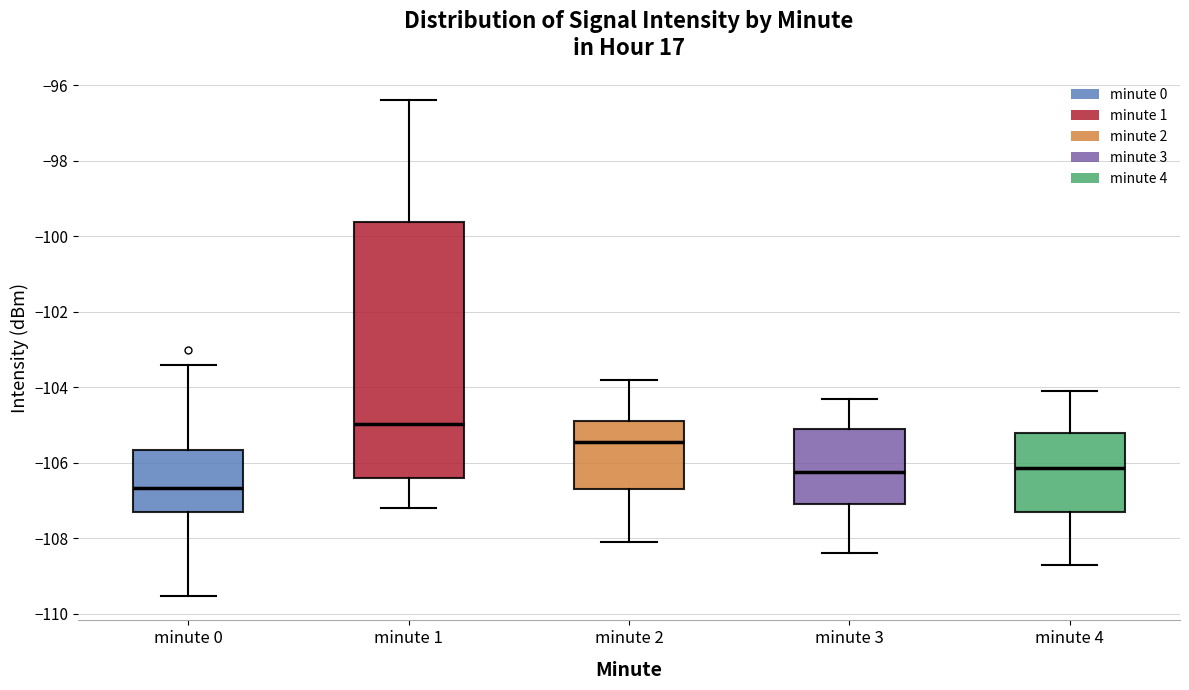

Reading left to right, transcribe this box plot: for each box, give where its median line is, the range the box spans, and where its two whiskers end, as read against the y-axis. The values are not printed on the chart, so give them approximately, as read against the axis.

minute 0: median -106.6, box -107.2 to -105.6, whiskers -109.6 to -103.4
minute 1: median -105.0, box -106.4 to -99.6, whiskers -107.2 to -96.4
minute 2: median -105.4, box -106.6 to -104.8, whiskers -108.0 to -103.8
minute 3: median -106.2, box -107.0 to -105.0, whiskers -108.4 to -104.2
minute 4: median -106.2, box -107.2 to -105.2, whiskers -108.6 to -104.0